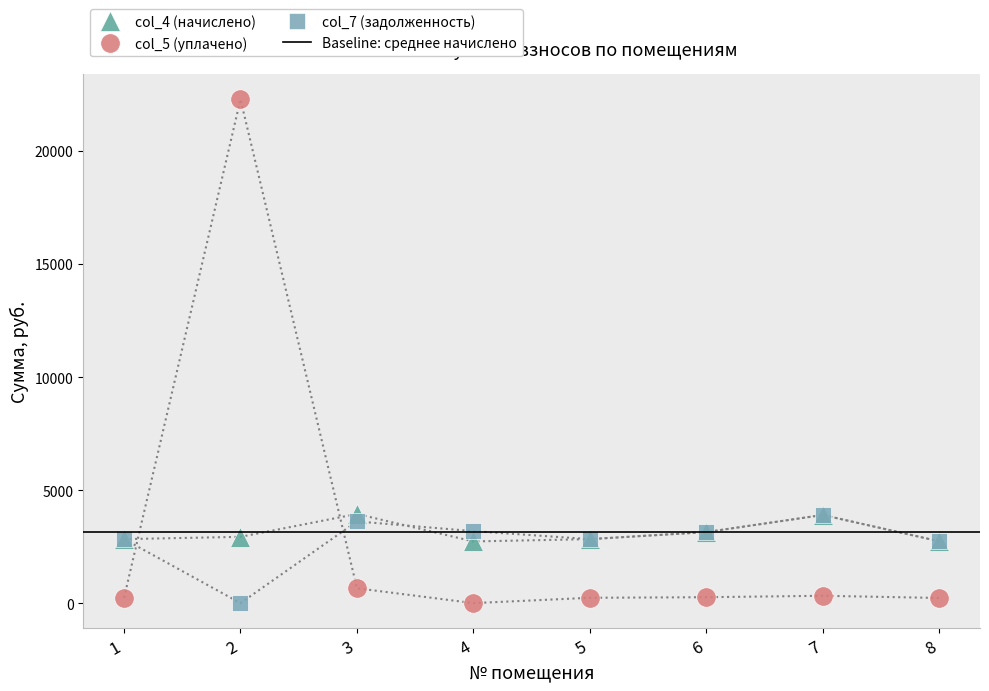

How many lines are shown in the chart?

3